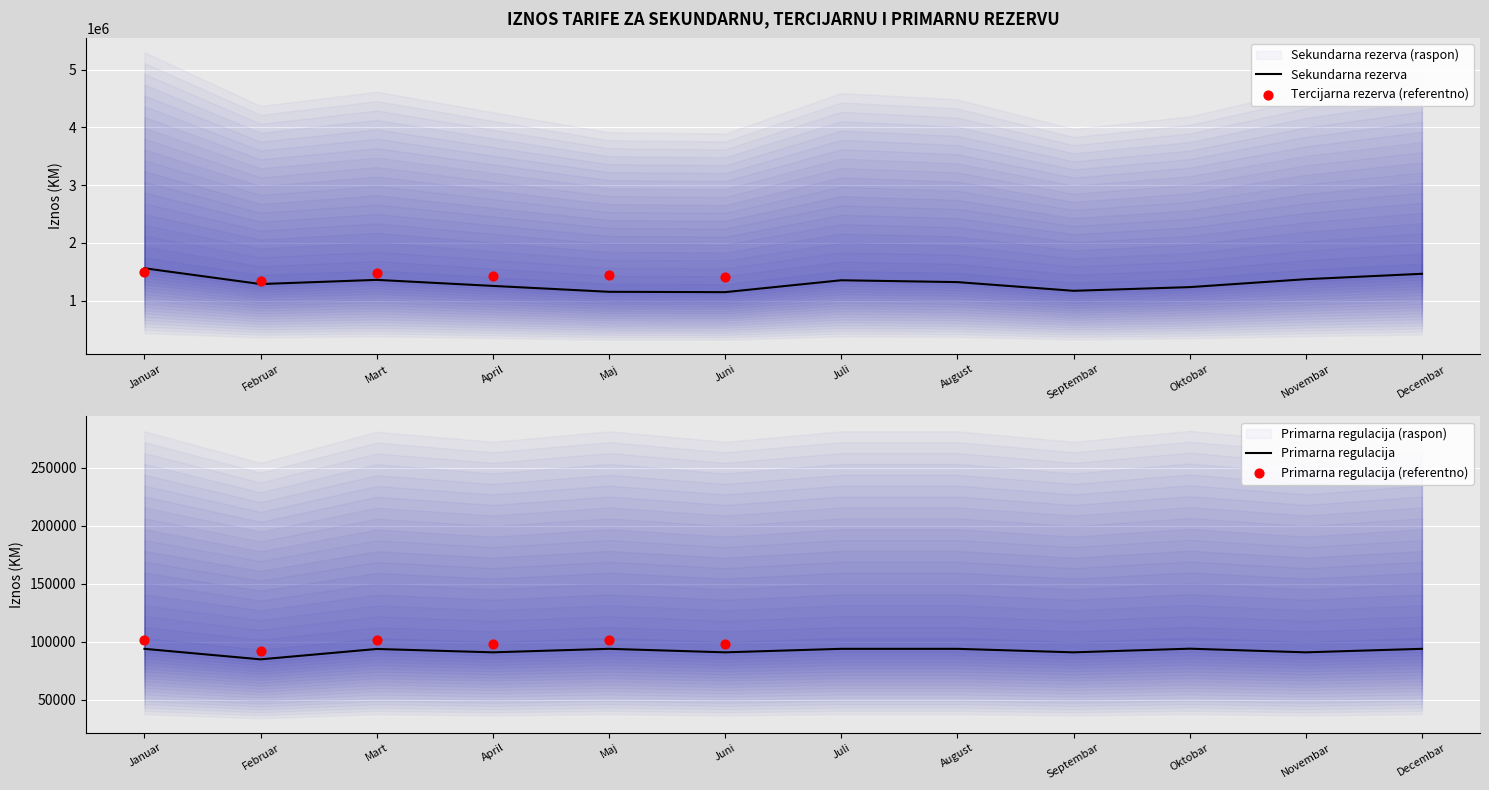

Which series contains the highest Y value?

Sekundarna rezerva - Ukupan iznos